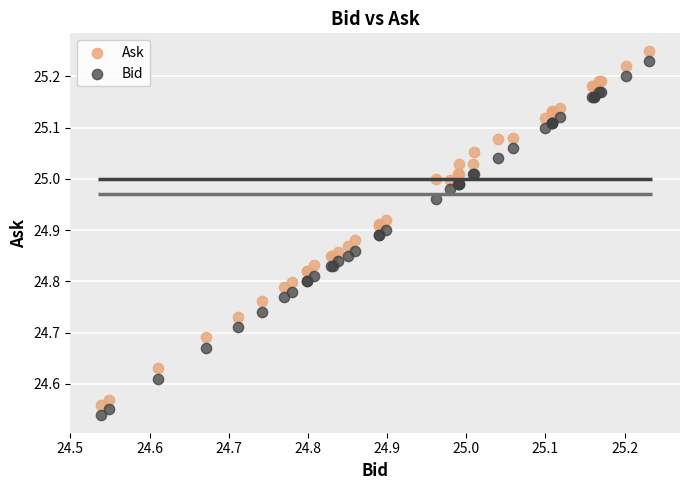

Which series has the largest Y range (max minus min)?

Bid